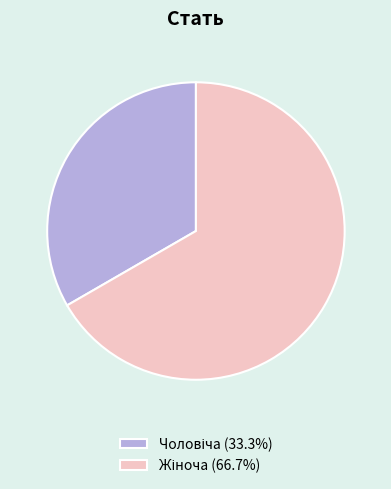

Is there any slice that represents more than half of the pie?

Yes